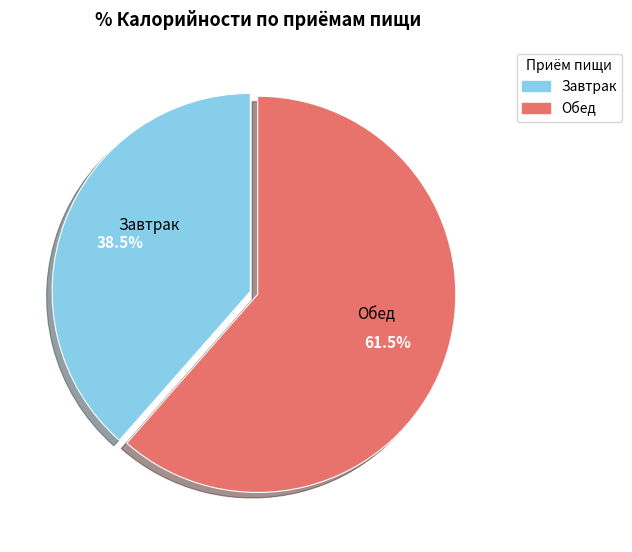

Is there any slice that represents more than half of the pie?

Yes